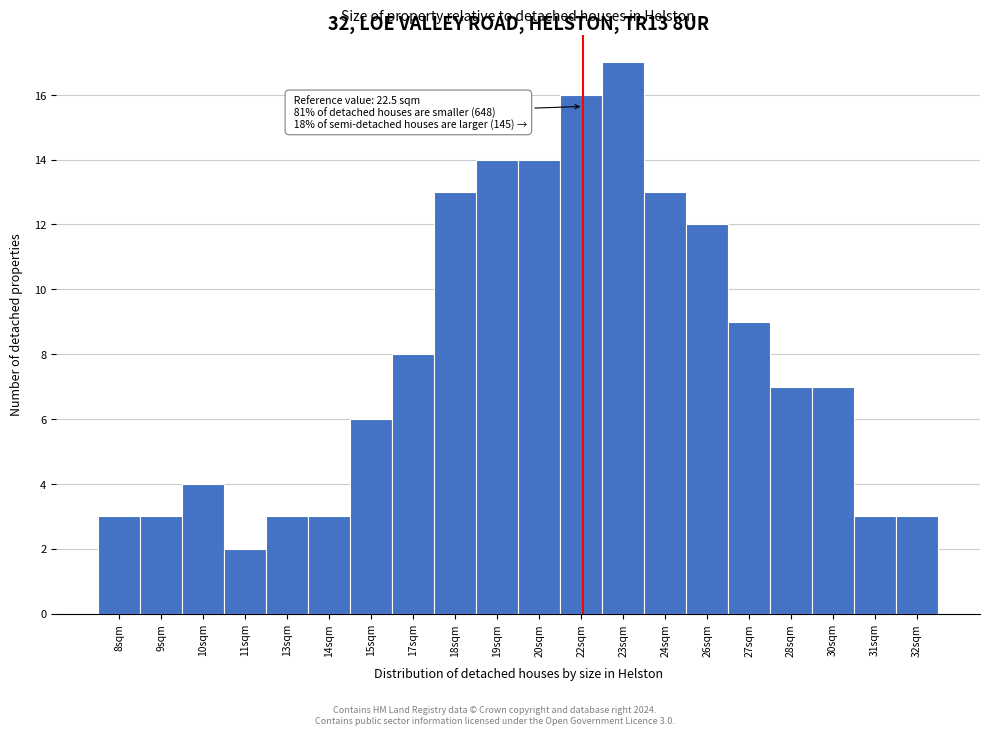

Reading left to right, list all the values displayed in this chart.

8sqm=3	9sqm=3	10sqm=4	11sqm=2	13sqm=3	14sqm=3	15sqm=6	17sqm=8	18sqm=13	19sqm=14	20sqm=14	22sqm=16	23sqm=17	24sqm=13	26sqm=12	27sqm=9	28sqm=7	30sqm=7	31sqm=3	32sqm=3